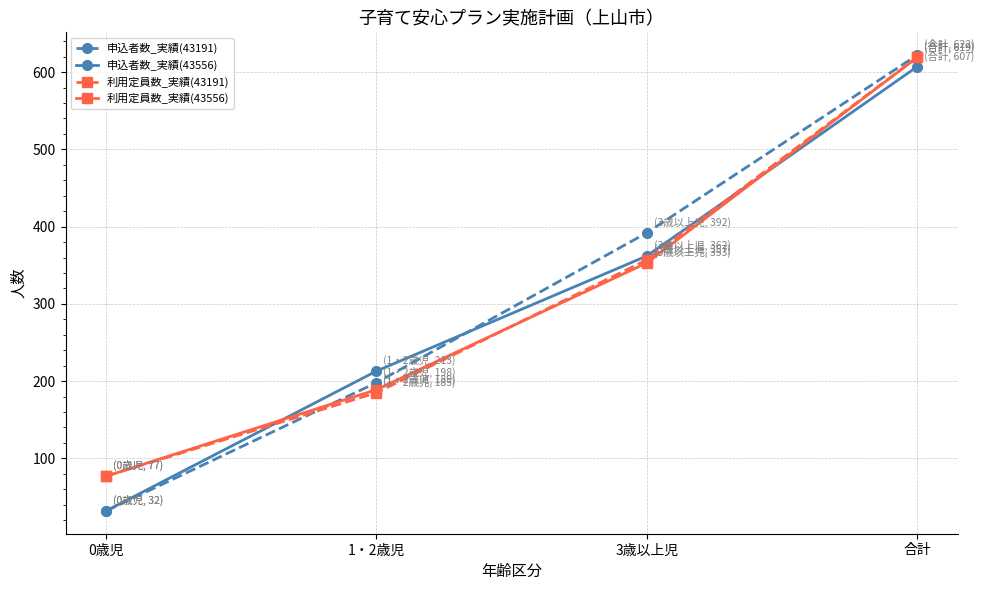

What is the average value of the 申込者数_実績(43191) series?

311